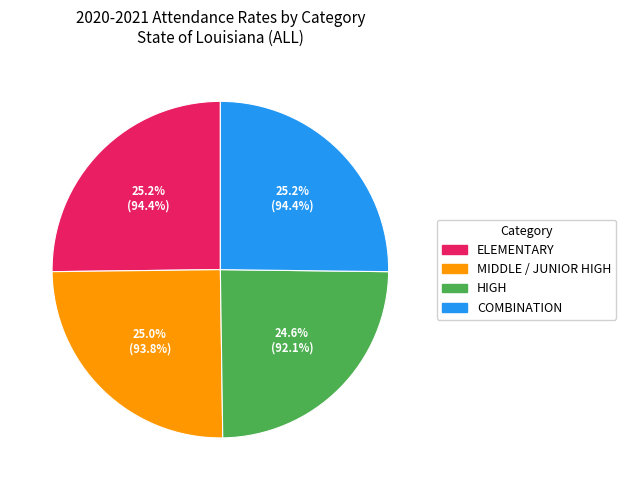

Is it true that HIGH is 25% of the pie?

True